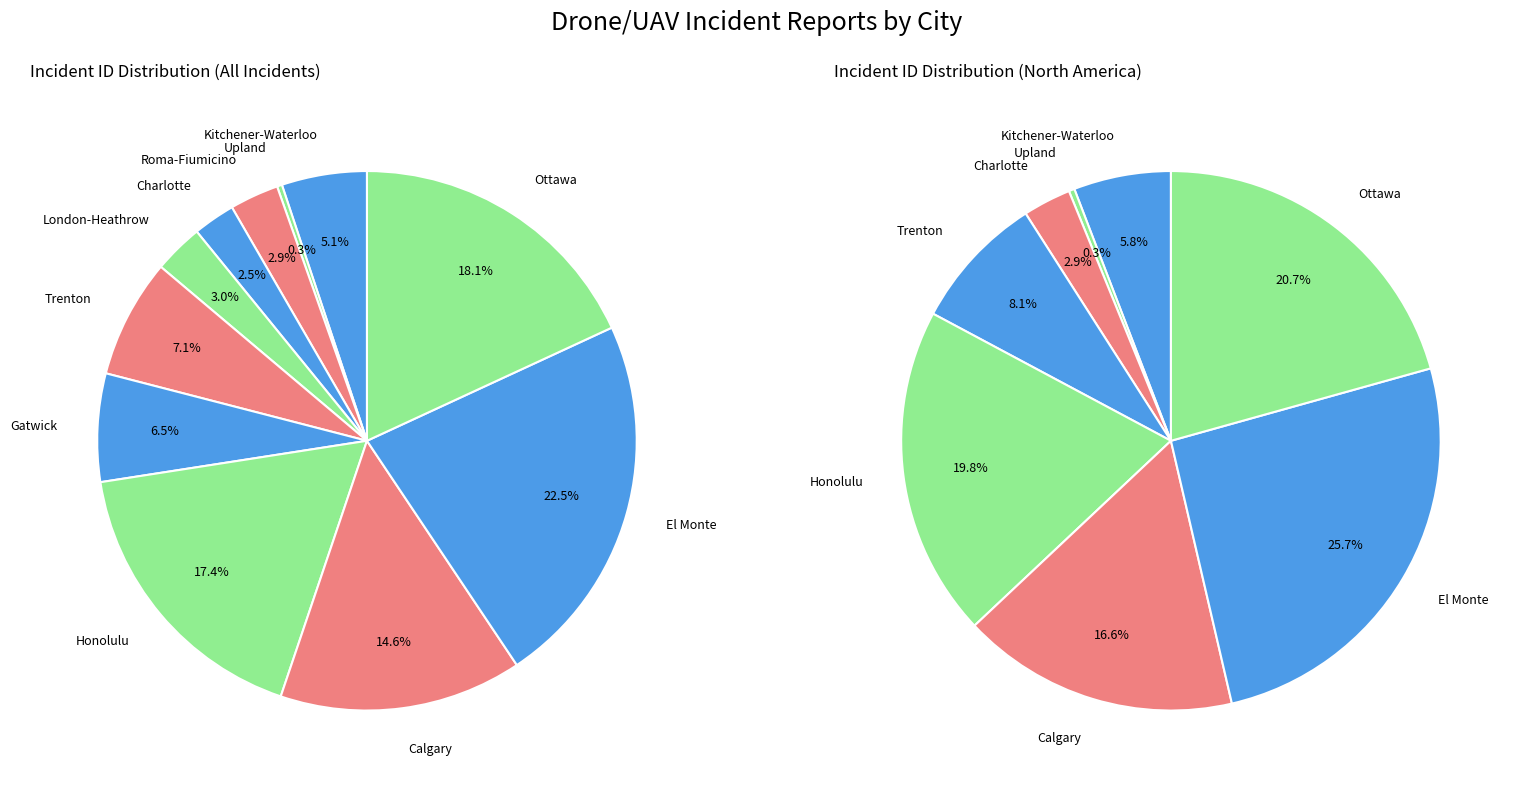

Is it true that El Monte is 10% of the pie?

False